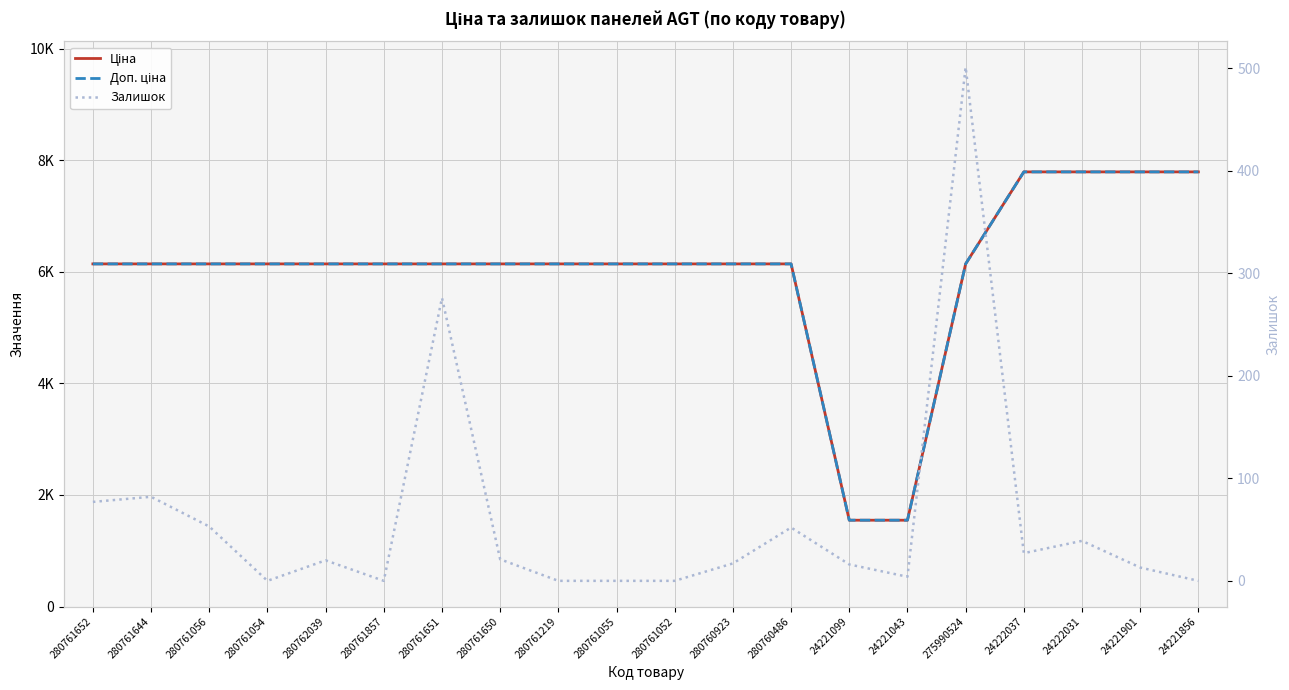

Between 280761652 and 280761219, which series saw the biggest shift?

Залишок